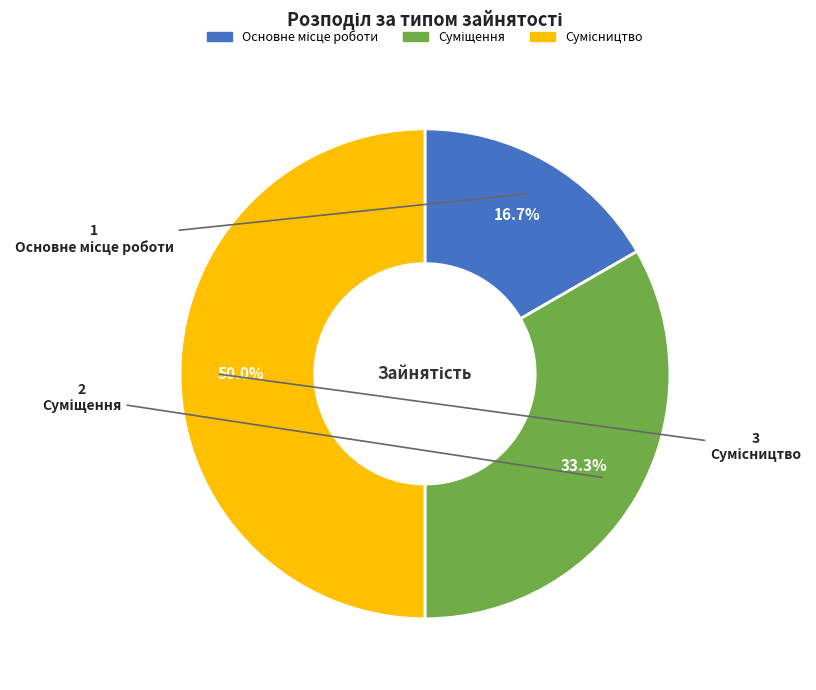

How many segments does this pie chart have?

3